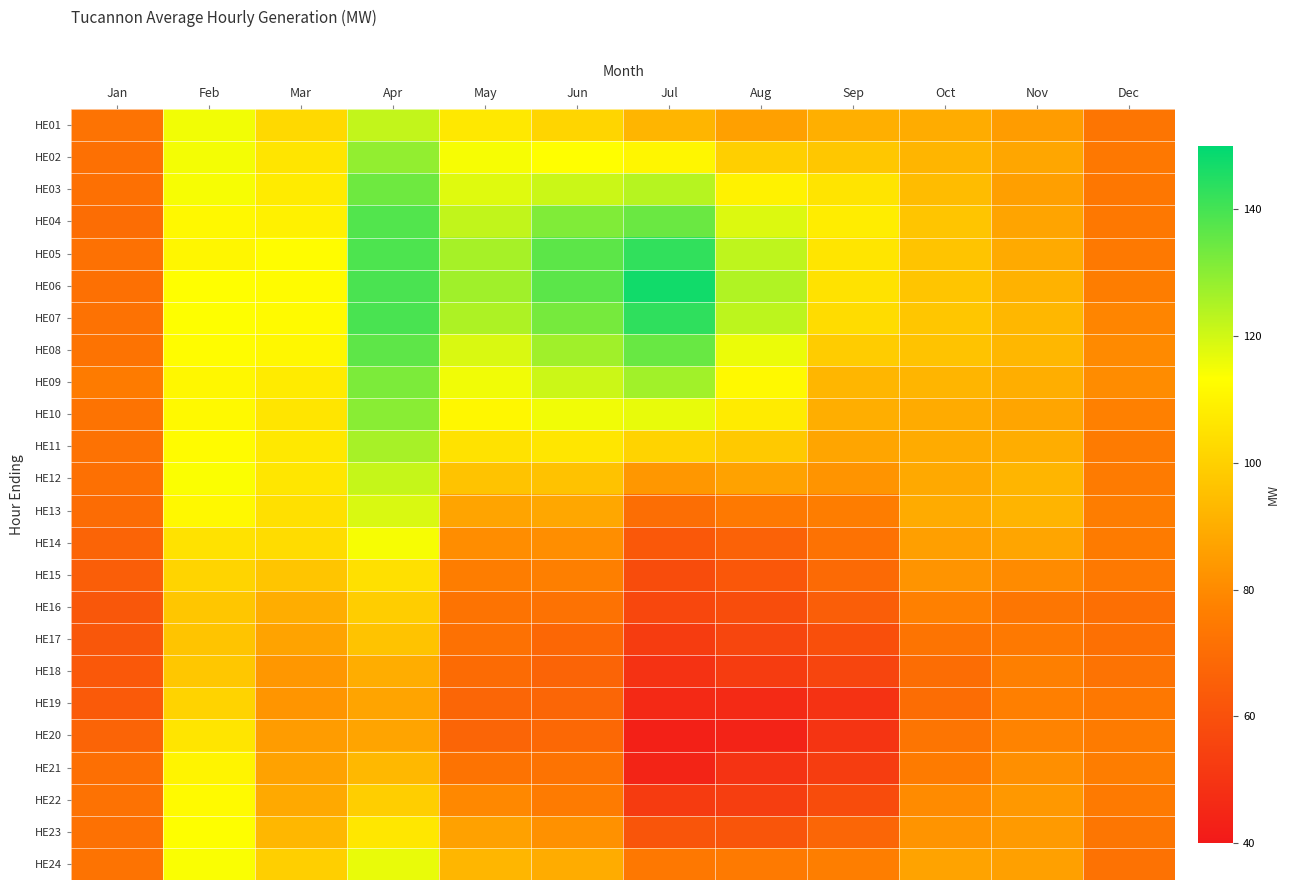

Rank the series by their maximum value, from highest to lowest.

HE06, HE07, HE05, HE04, HE08, HE03, HE09, HE10, HE02, HE11, HE01, HE12, HE13, HE24, HE14, HE23, HE22, HE21, HE20, HE15, HE19, HE16, HE18, HE17